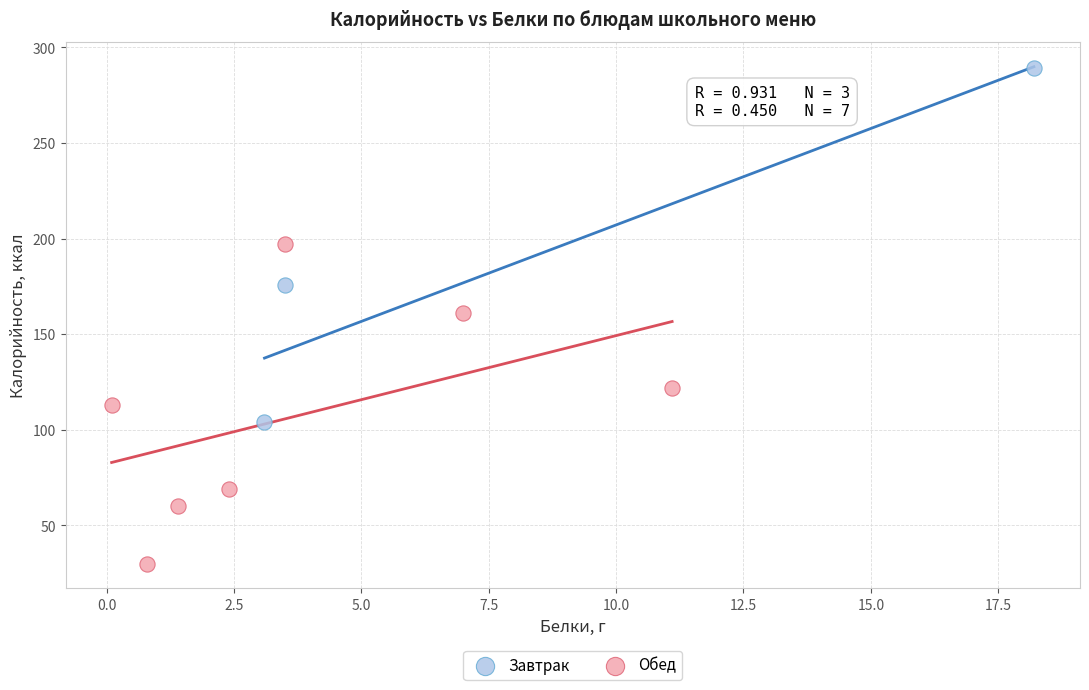

Which series has the widest spread of Y values?

Завтрак